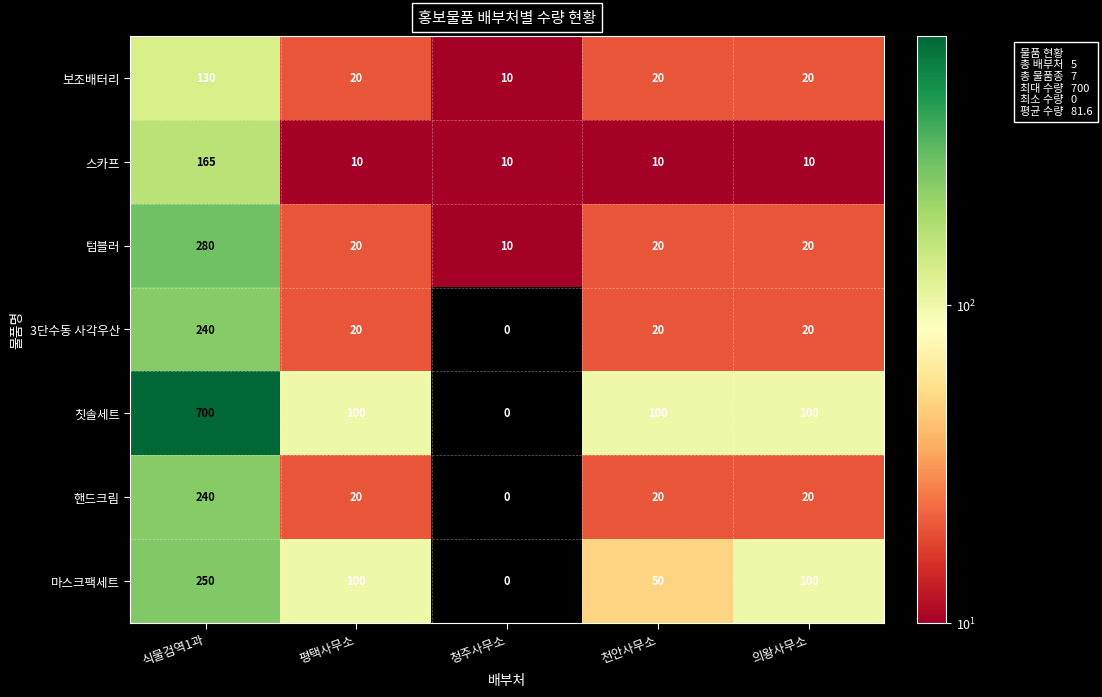

Which series has the largest range (max minus min)?

칫솔세트